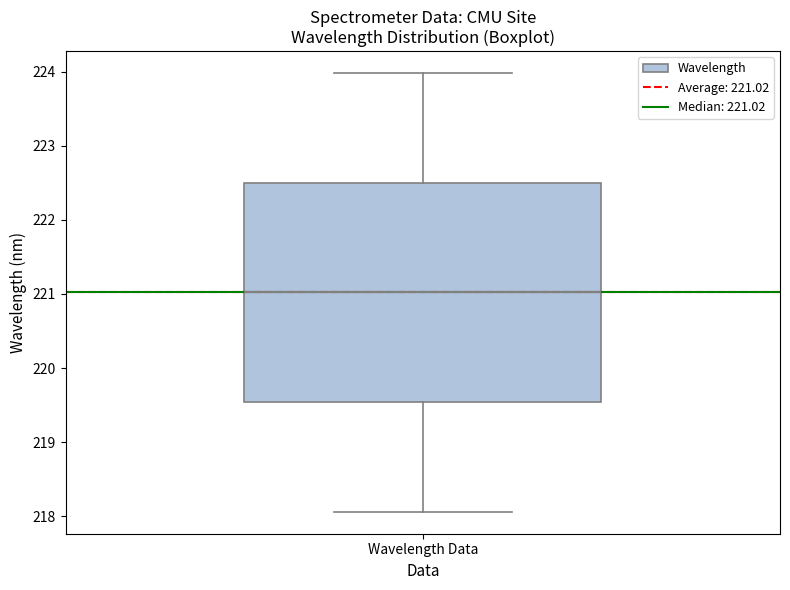

Transcribe this box plot: give where the median line is, the range the box spans, and where the two whiskers end, as read against the y-axis. The values are not printed on the chart, so give them approximately, as read against the axis.

median 221.0, box 219.5 to 222.5, whiskers 218.1 to 224.0